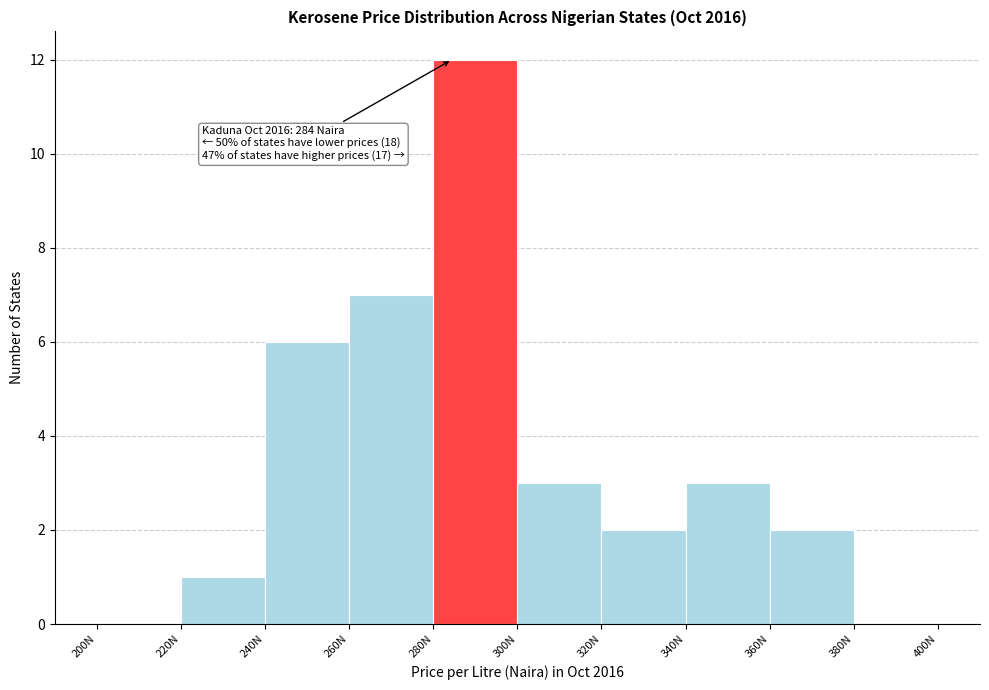

Which range on the x-axis has the tallest bar?

280 to 300